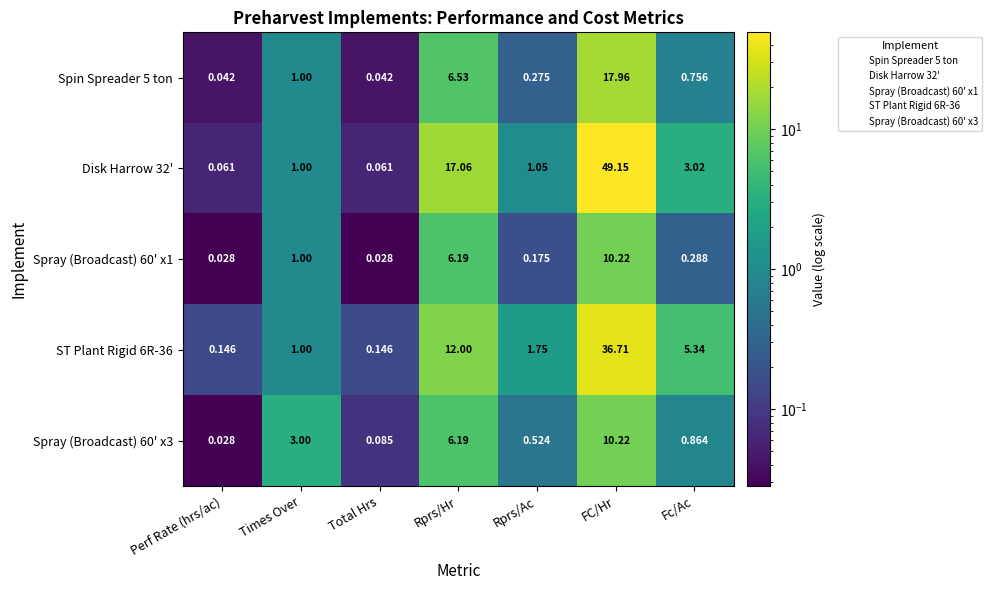

Which category has the highest value in the ST Plant Rigid 6R-36 series?

FC/Hr